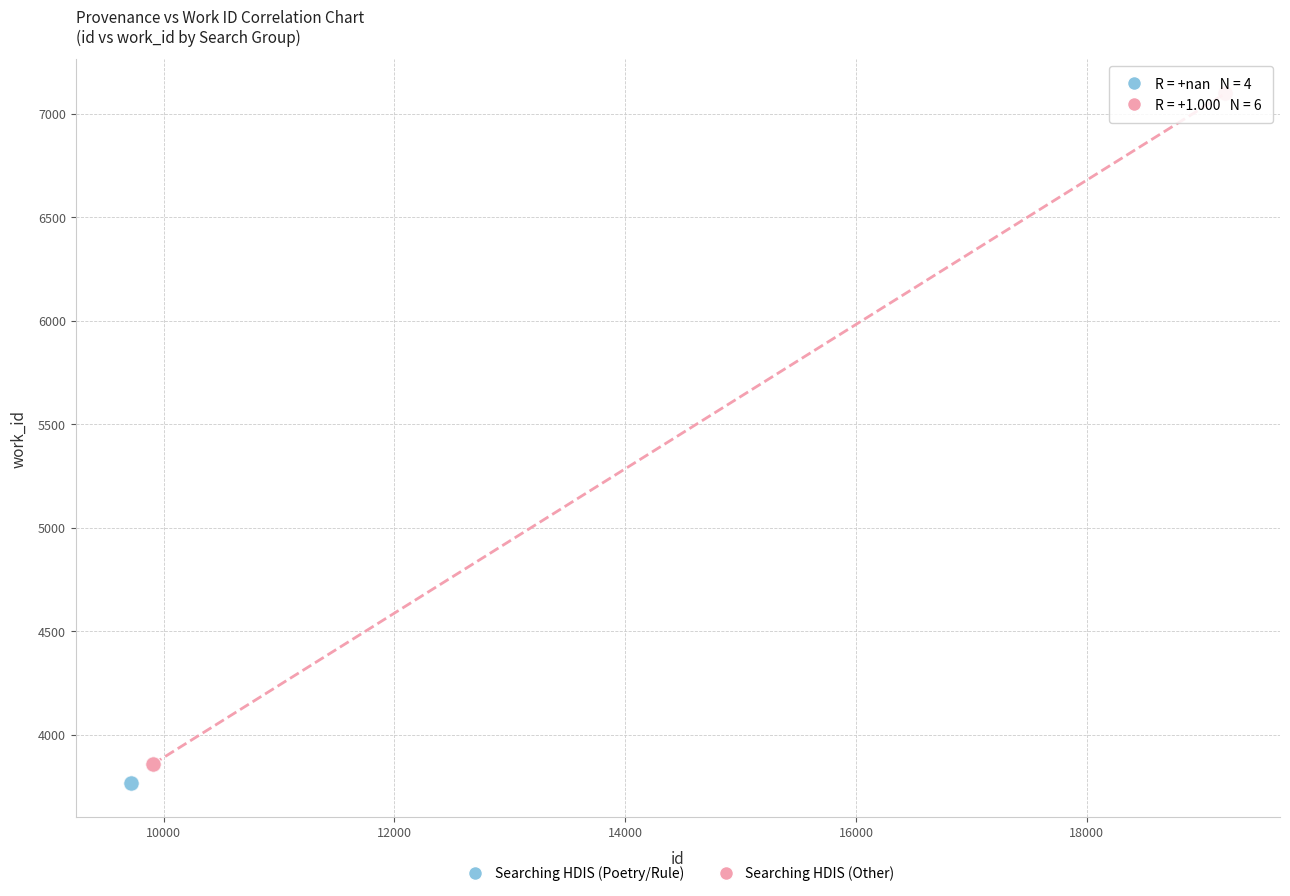

Which series reaches the maximum Y coordinate?

Searching HDIS (Other)